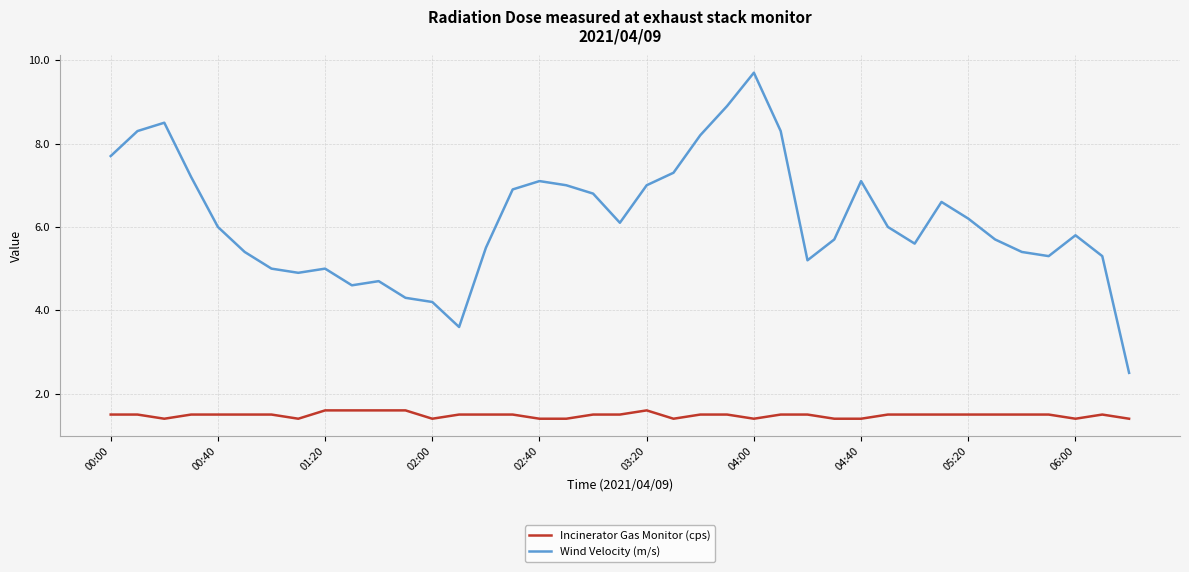

What is the maximum value for Wind Velocity (m/s)?

9.7